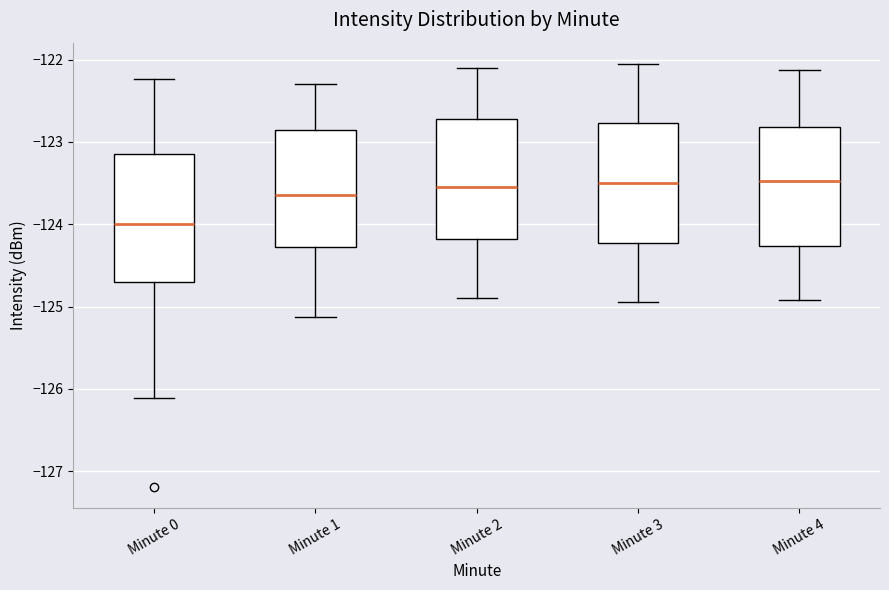

Comparing the boxes themselves (not the whiskers), which one is the tallest?

Minute 0